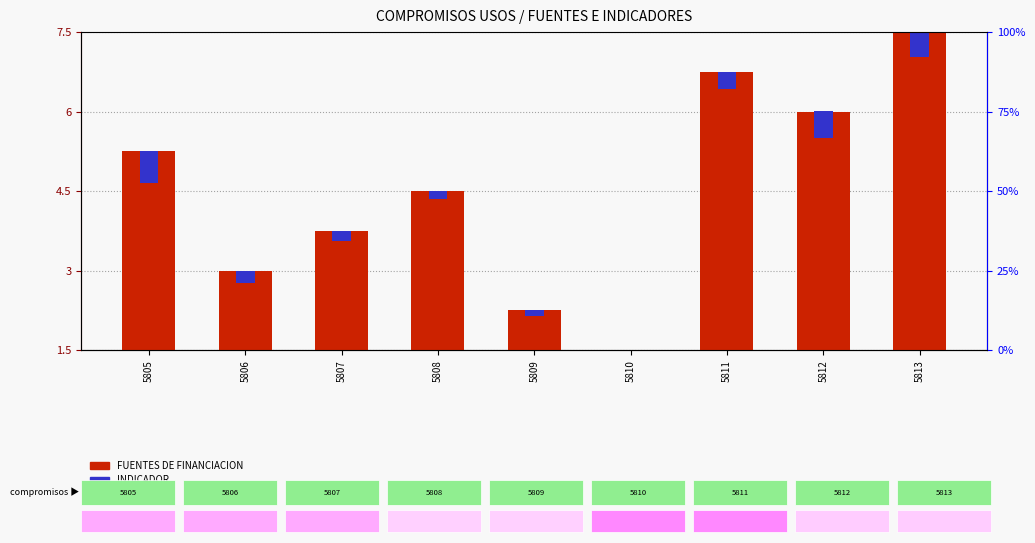

What is the highest value of the INDICADOR series?

0.6